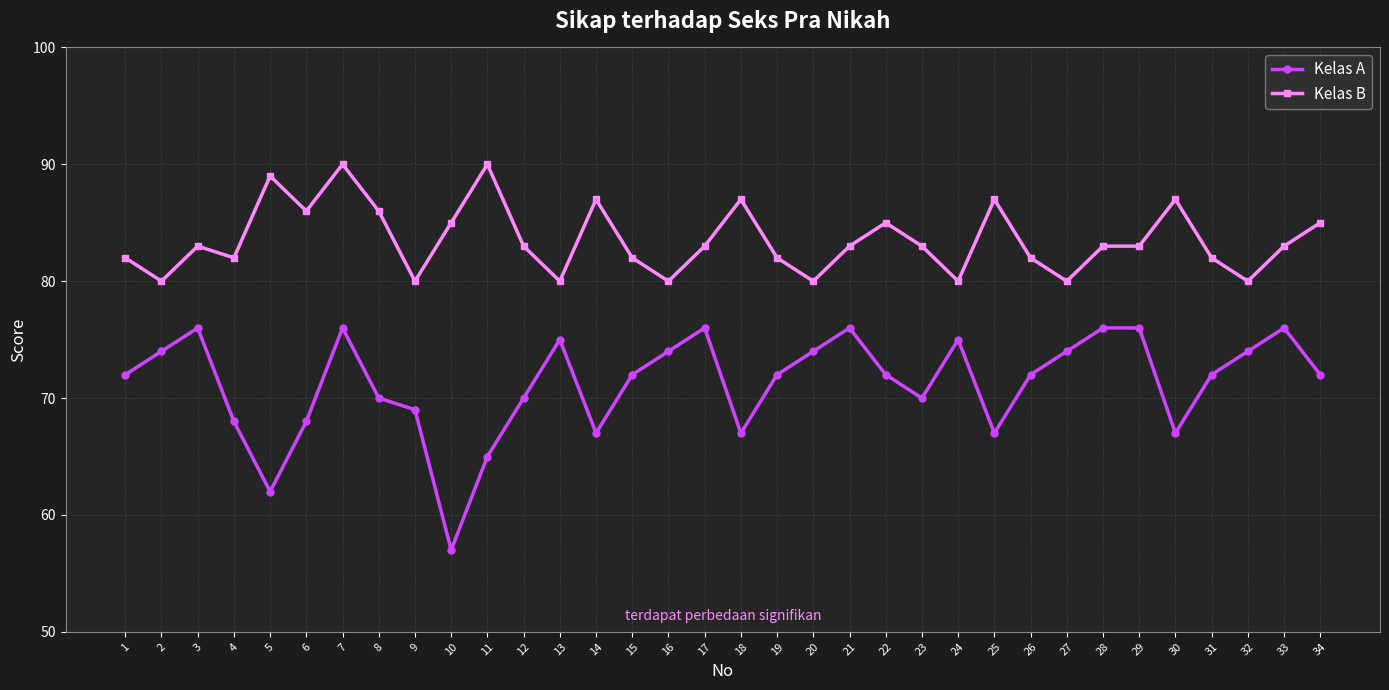

Which series has the largest range (max minus min)?

Kelas A